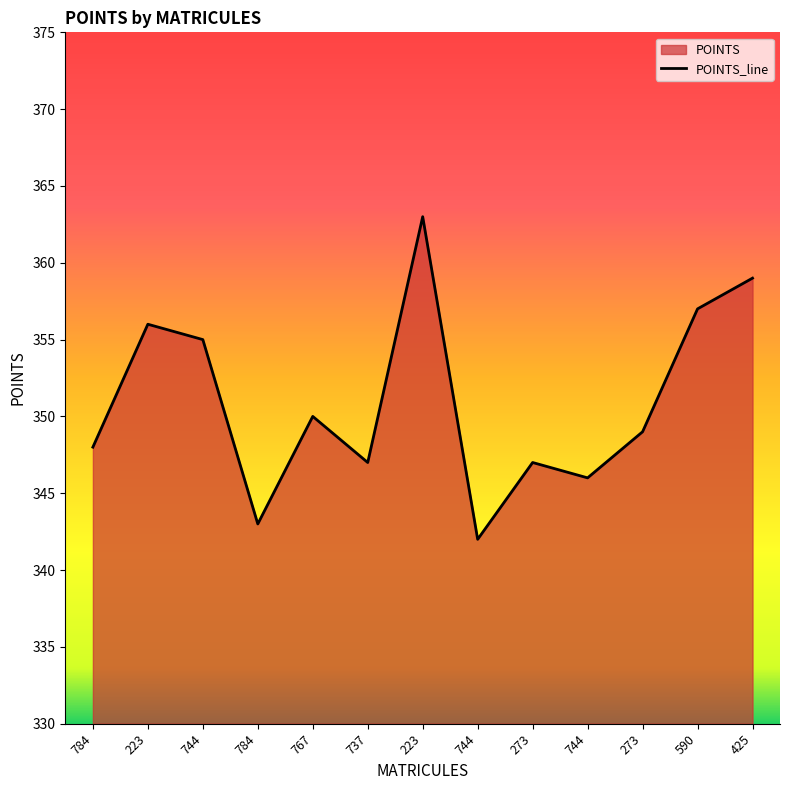

Which has a higher value, 744 or 425?

425